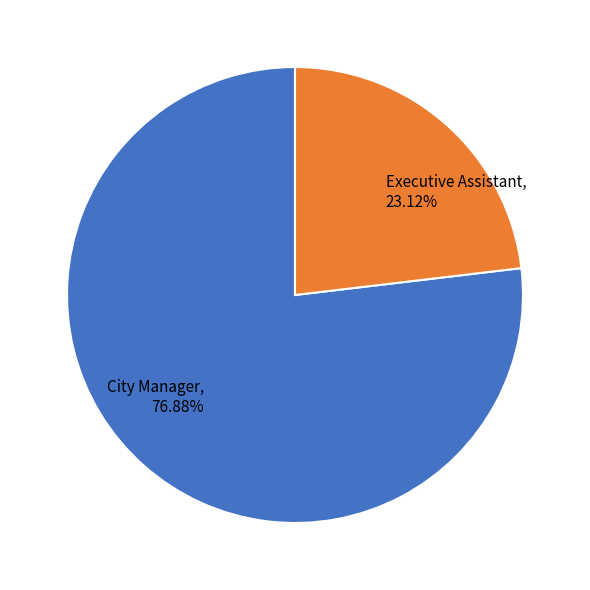

Is there any slice that represents more than half of the pie?

Yes